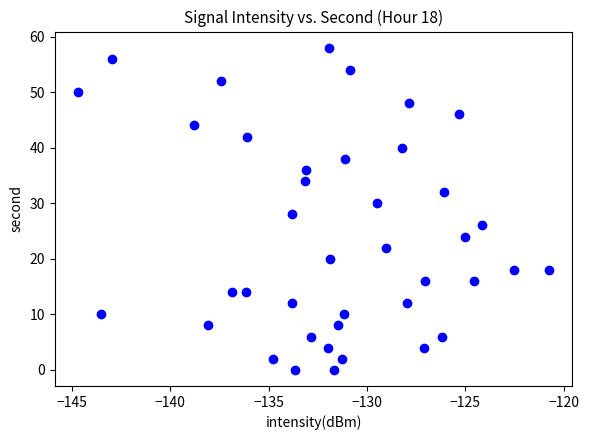

What is the range of Y values (max minus min)?

58